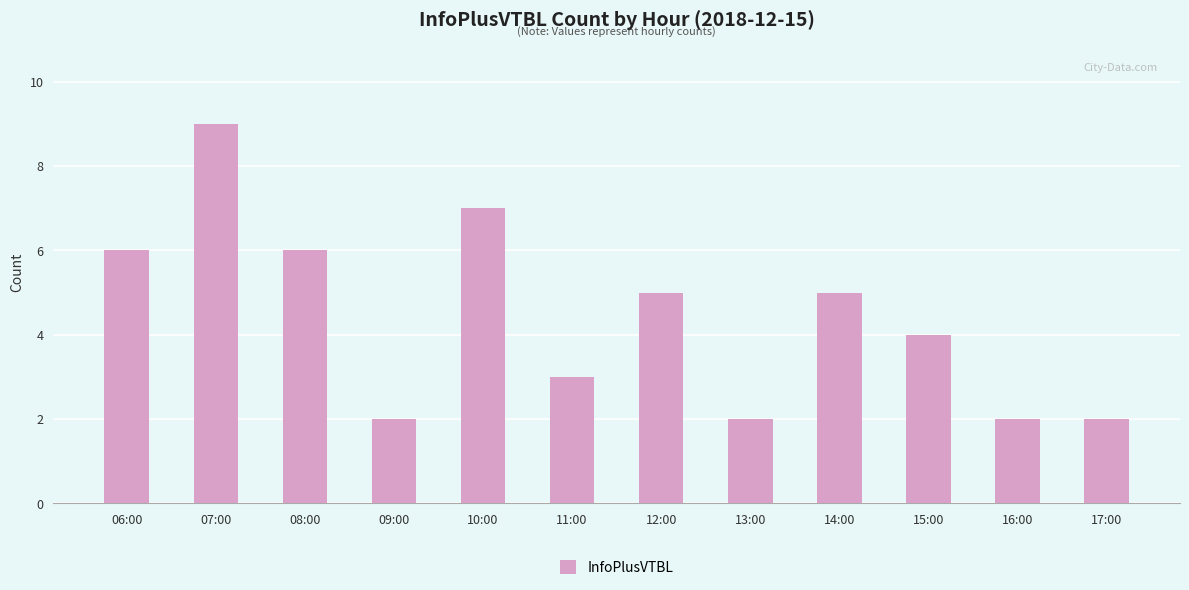

What is the sum of the values at 14:00 and 17:00?

7